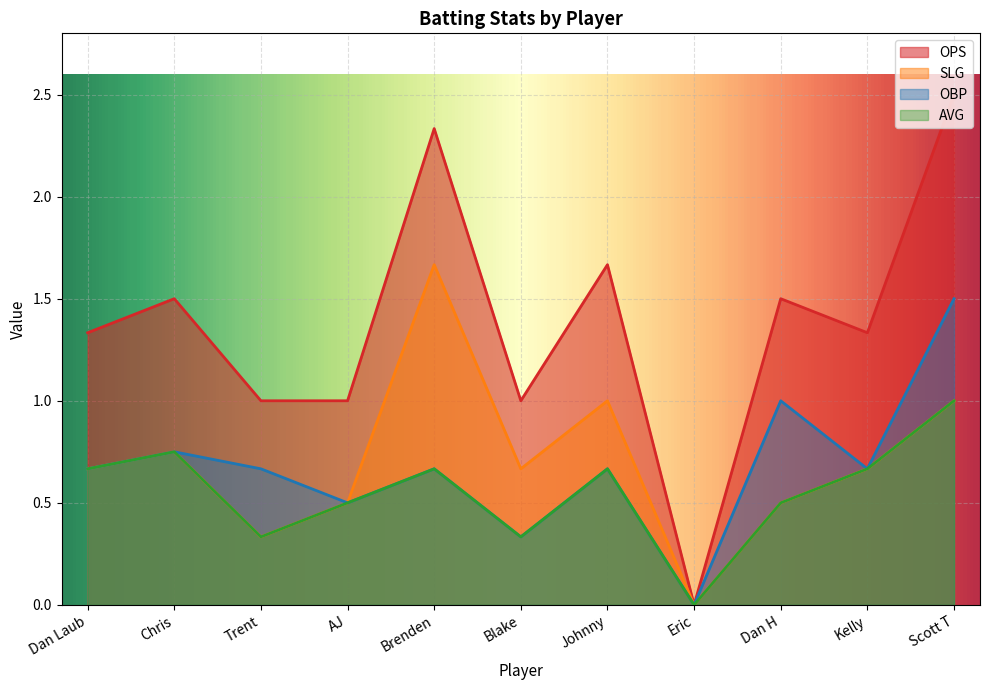

Count the OBP values in the range 0 to 1.

10